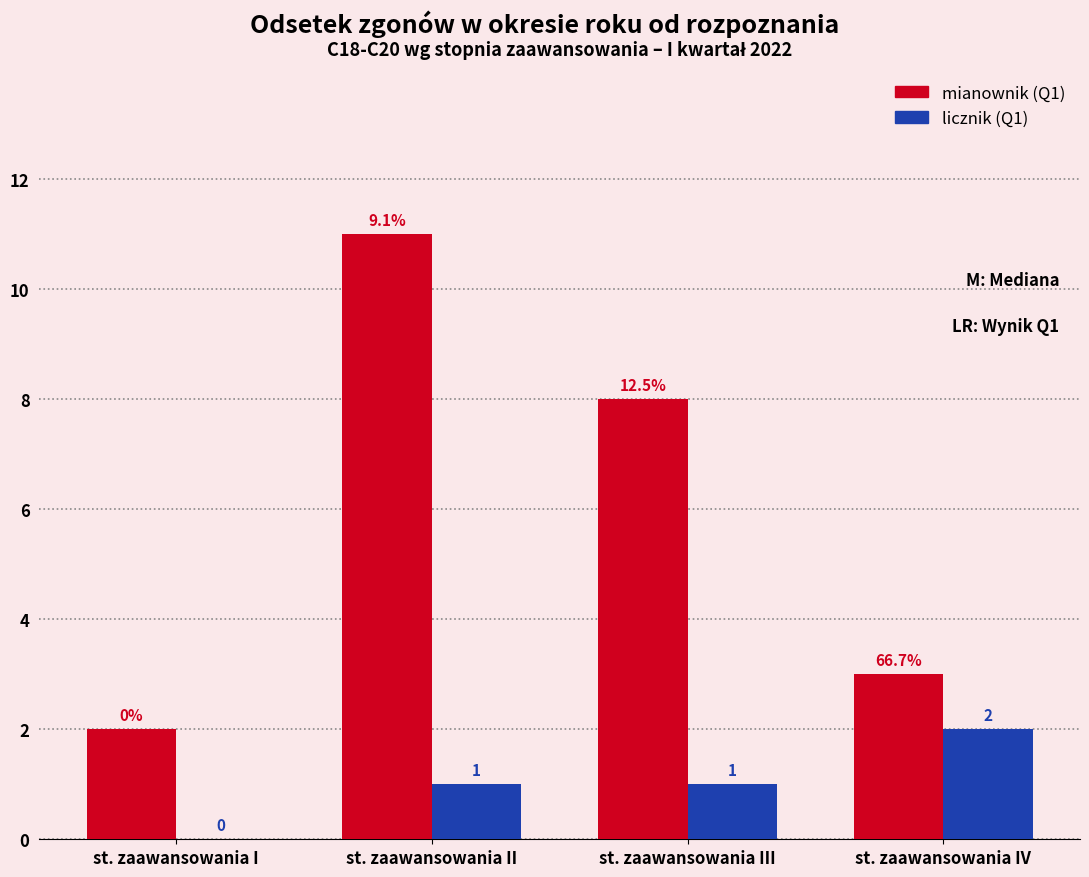

What is the sum of all mianownik (Q1) values?

24